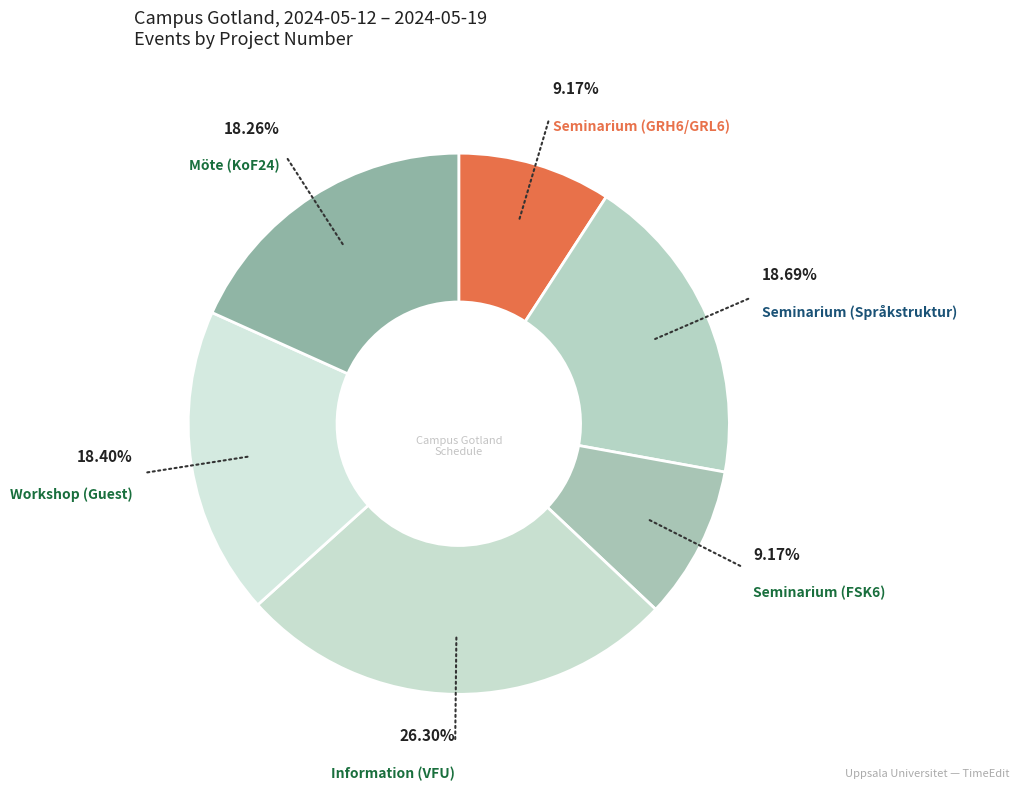

How many slices are in this pie chart?

6